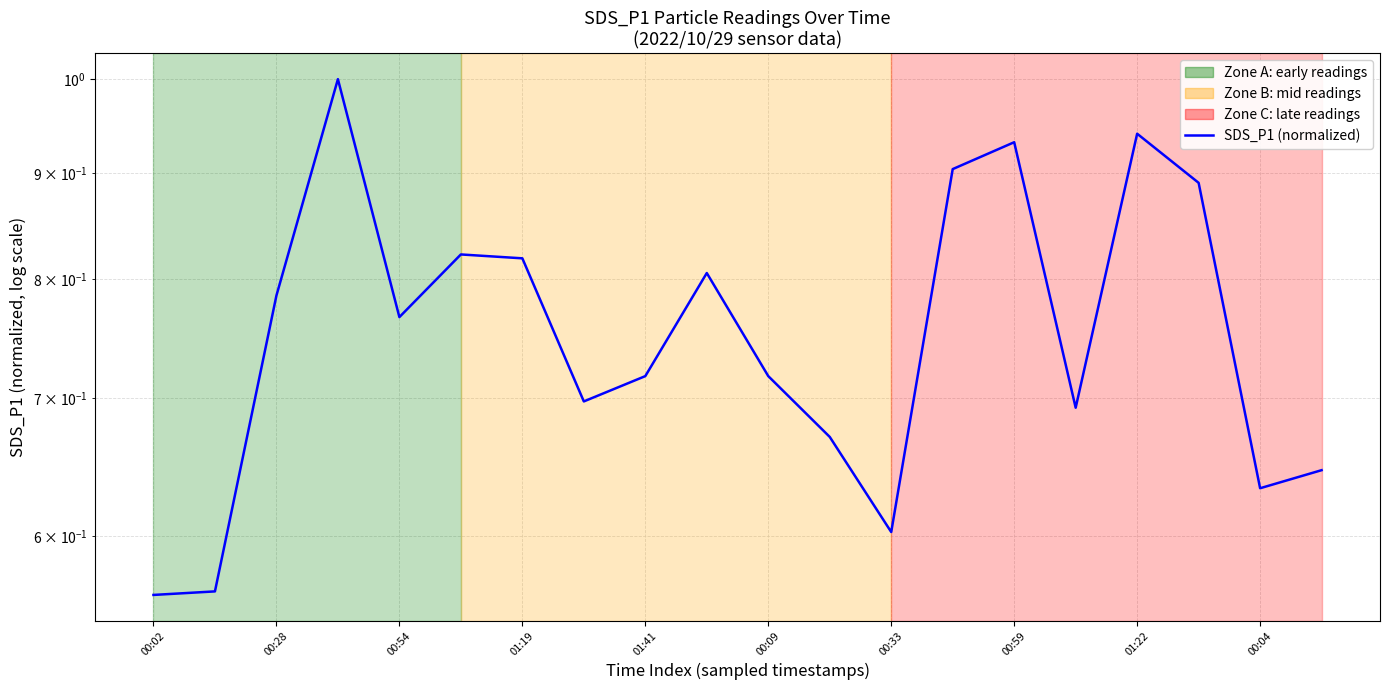

Read the value at 19.

0.6